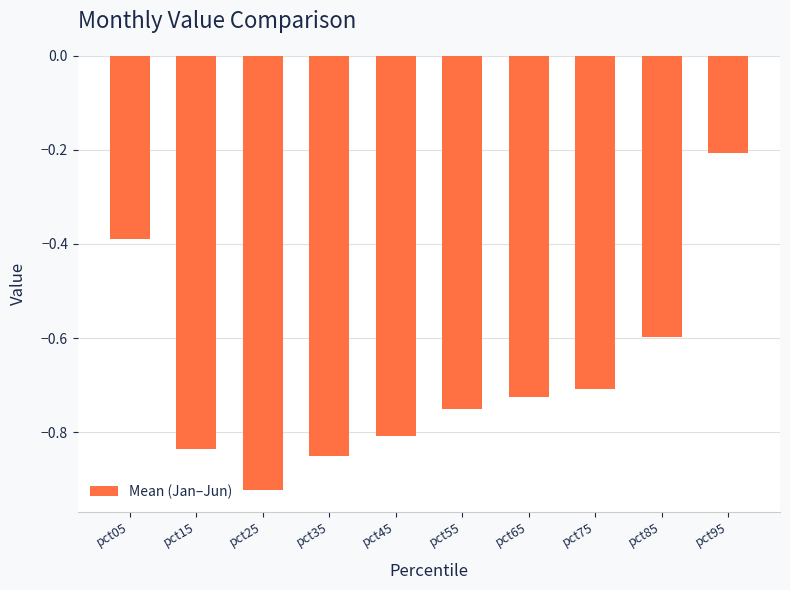

At which category does the chart reach its peak across all series?

pct95